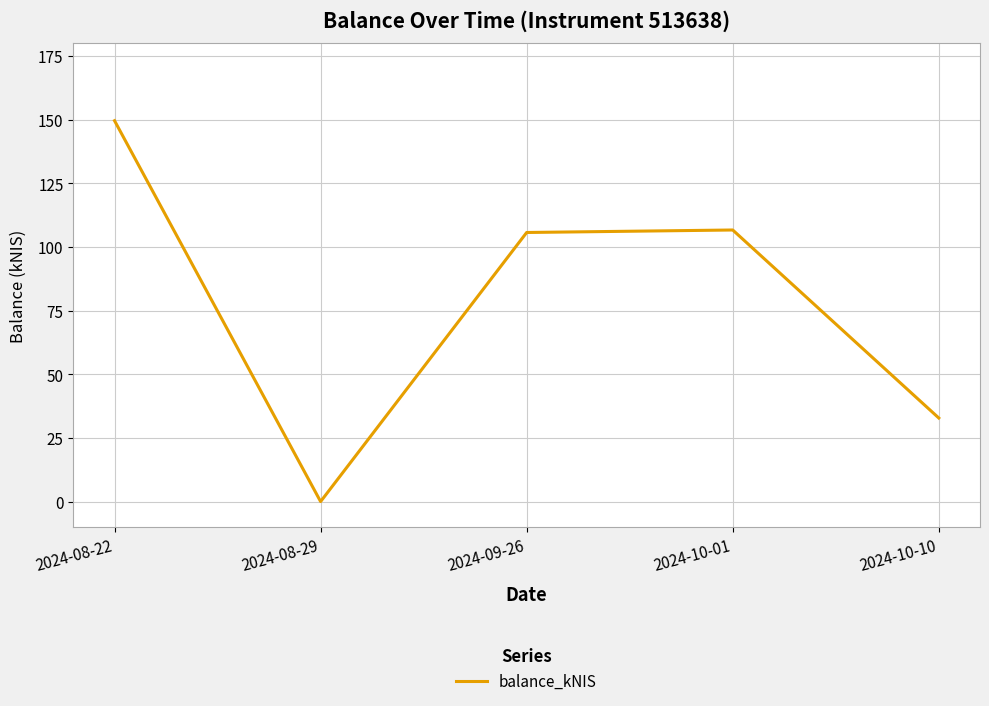

Between 2024-09-26 and 2024-08-29, which is larger?

2024-09-26